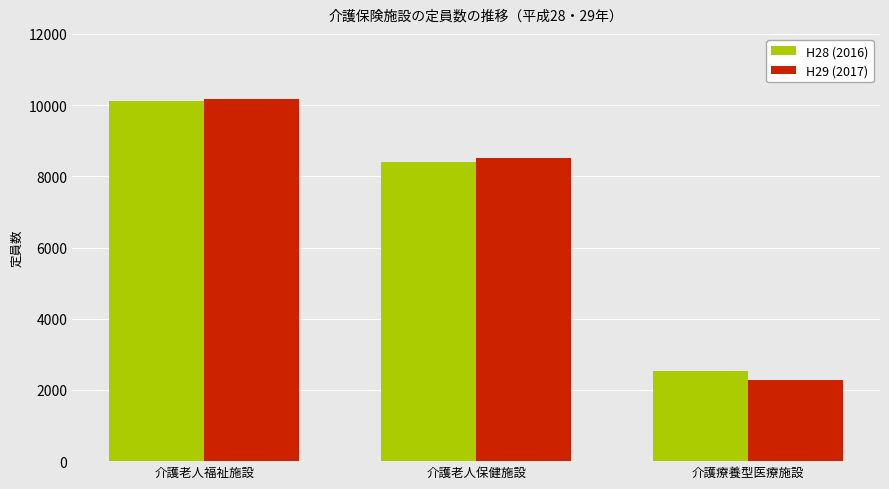

What is the label of the 1st bar from the right?

介護療養型医療施設